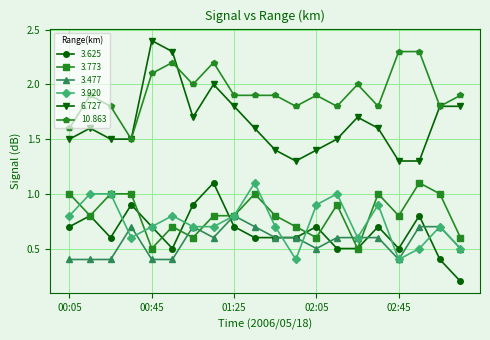

Which series has the largest range (max minus min)?

6.727